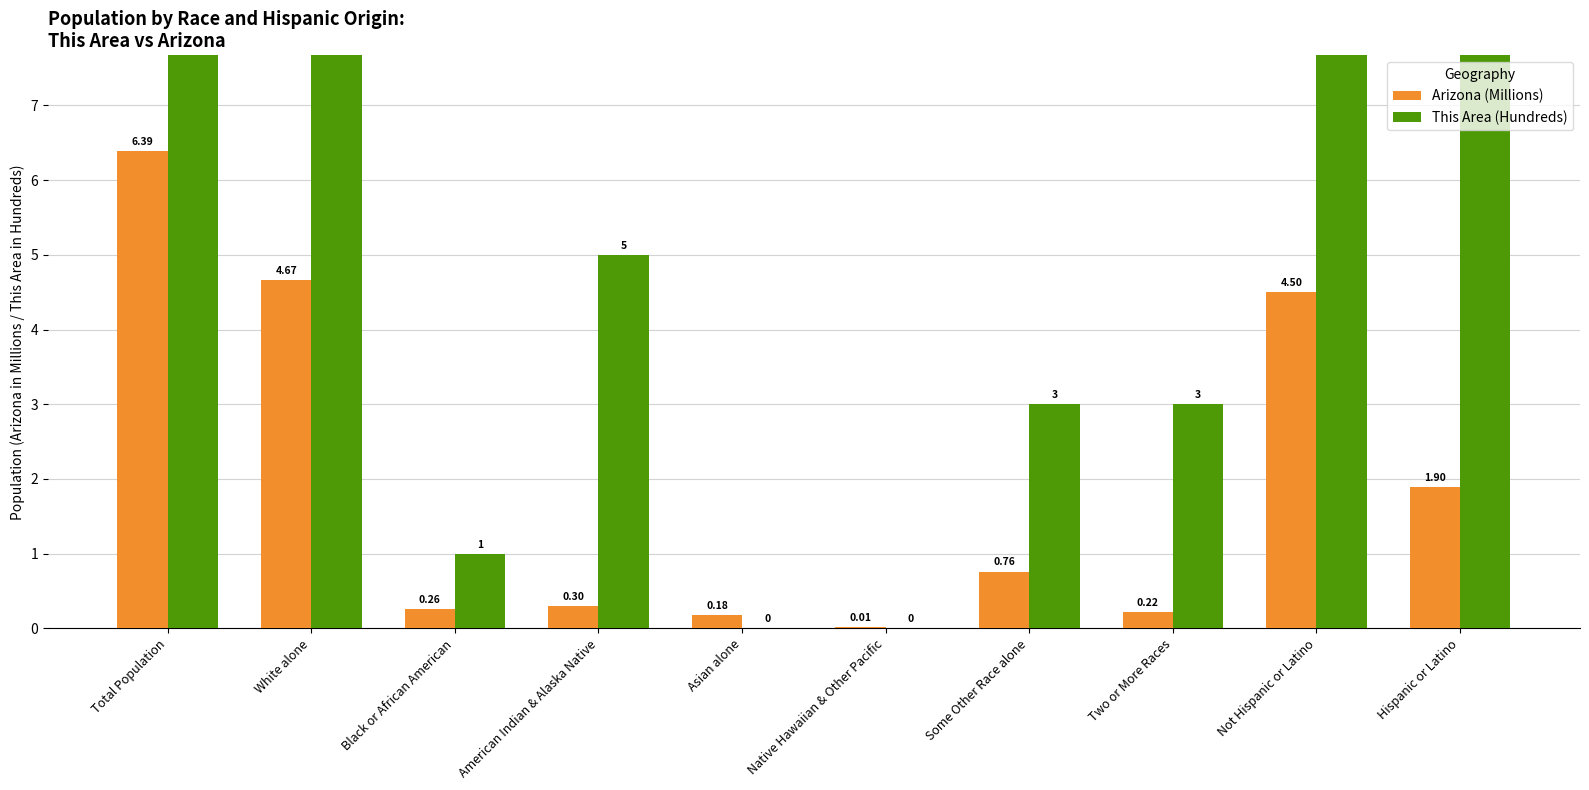

What is the label of the 4th bar from the right?

Some Other Race alone